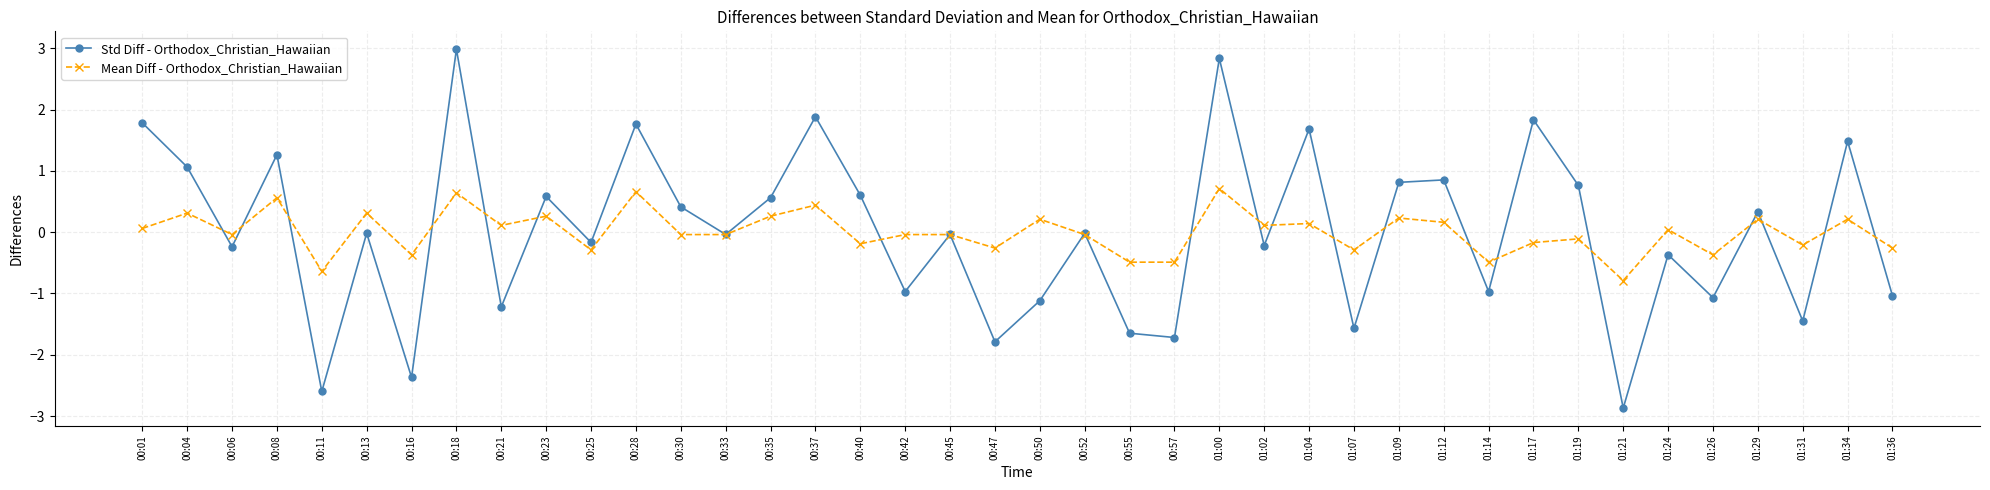

At which label does Mean Diff - Orthodox_Christian_Hawaiian first exceed 0?

00:01